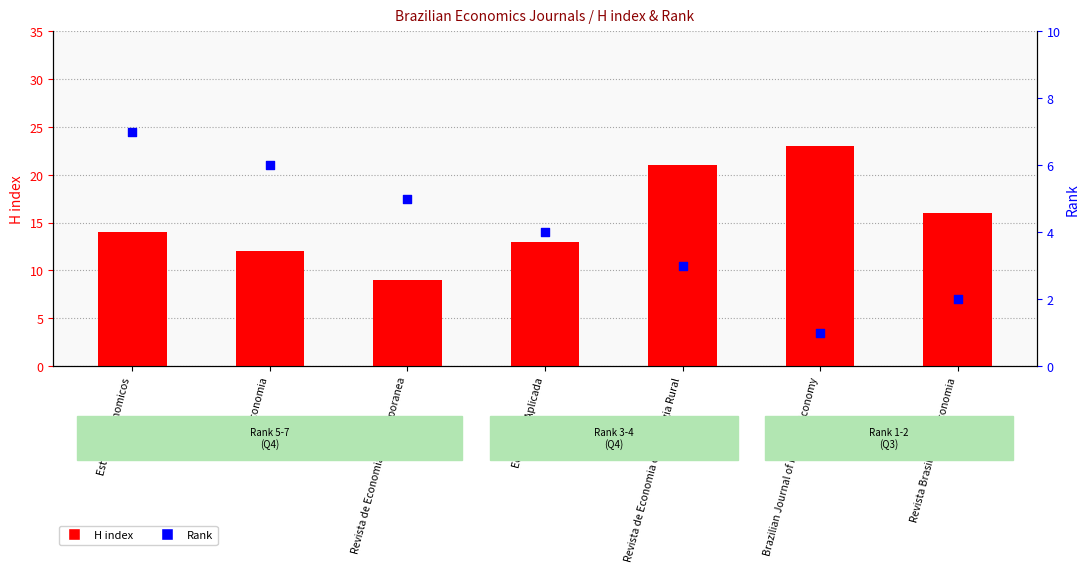

What is the total value across all series at Revista de Economia e Sociologia Rural?

24